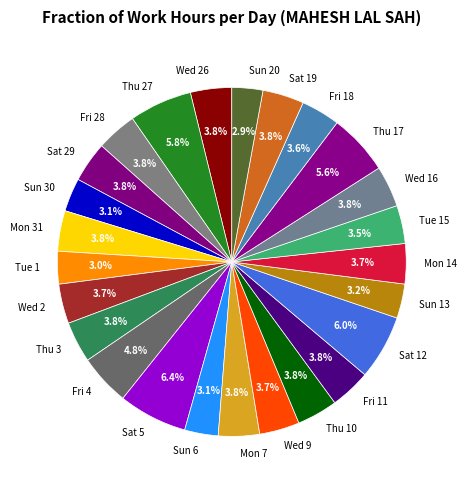

To the nearest percent, what is the difference between the Sun 20 and Fri 28 slice percentages?

1%